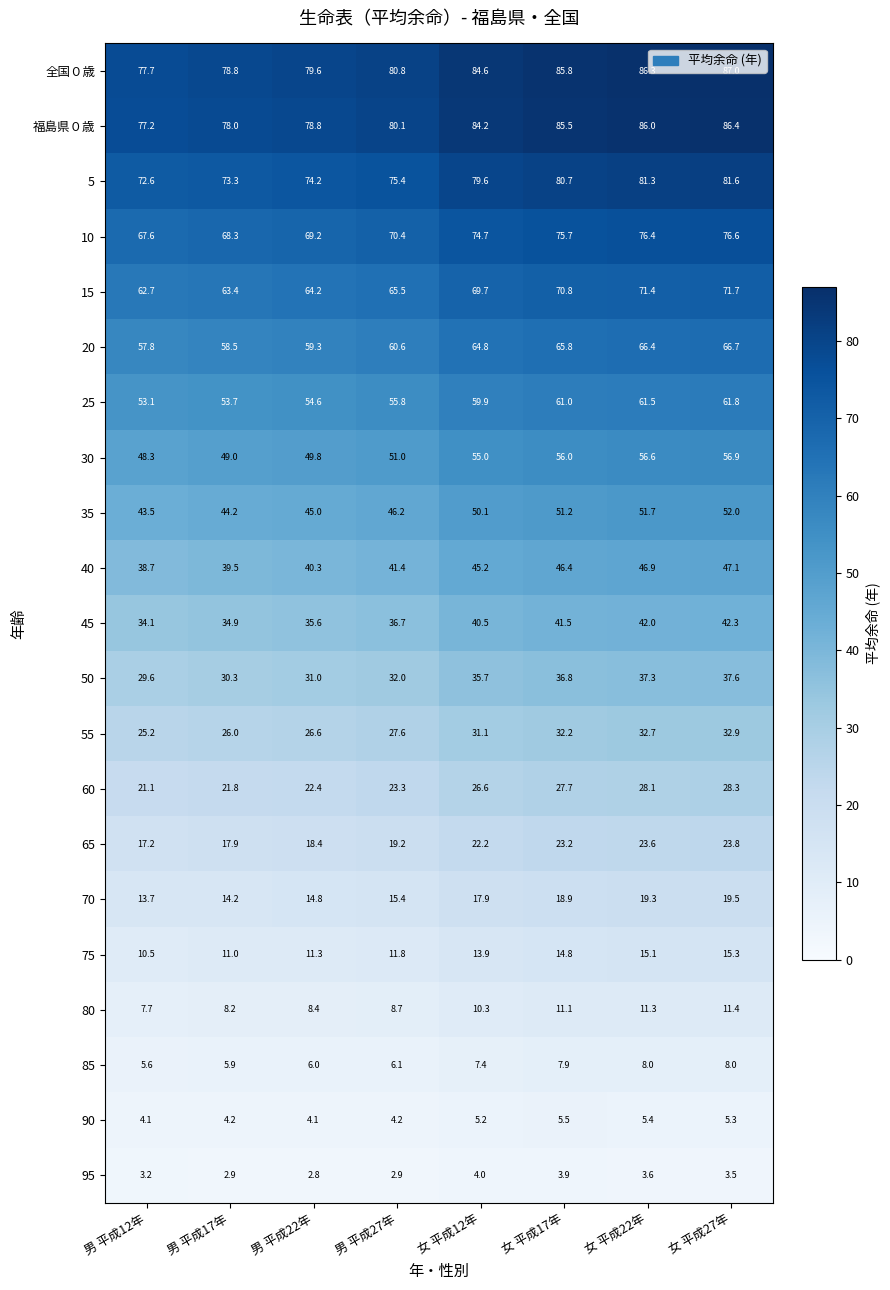

List the series in order of their peak value, highest first.

全国０歳, 福島県０歳, 5, 10, 15, 20, 25, 30, 35, 40, 45, 50, 55, 60, 65, 70, 75, 80, 85, 90, 95